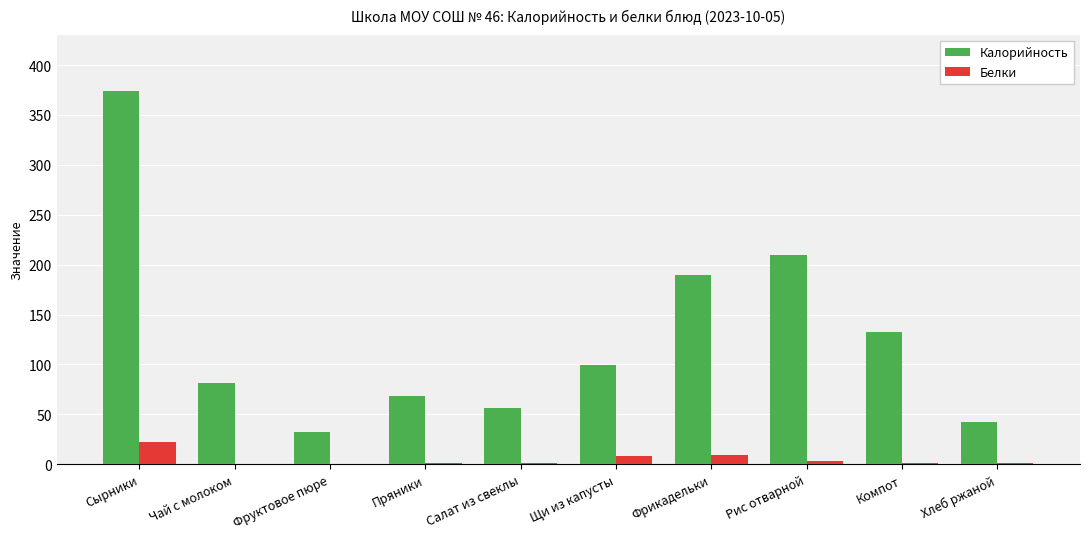

What is the highest value of the Калорийность series?

373.6